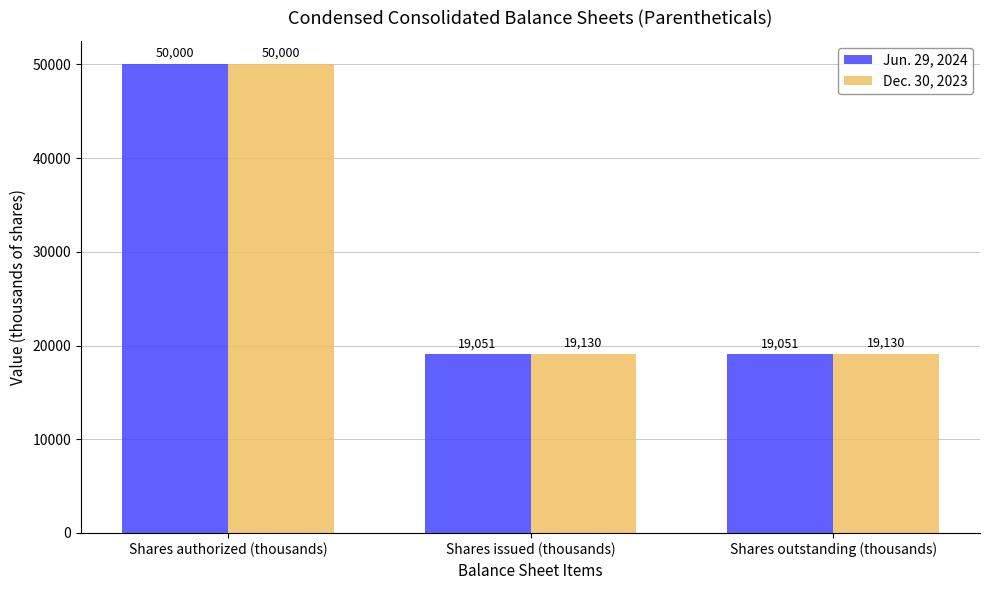

At which category is the sum across all series the highest?

Shares authorized (thousands)